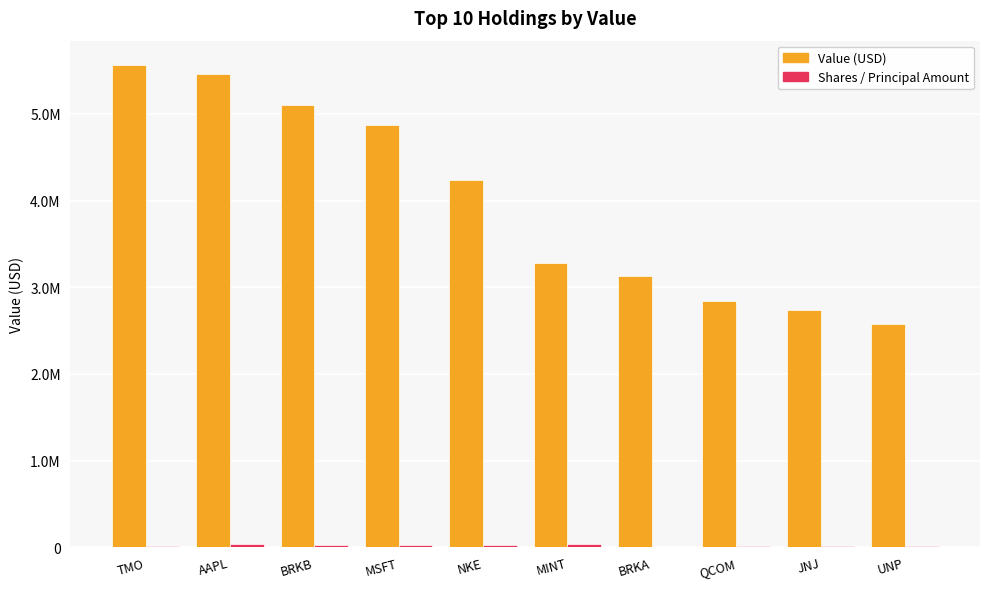

Reading left to right, extract all data points from this chart.

Value (USD): 5567000	5461000	5106000	4869000	4235000	3277000	3131000	2843000	2737000	2580000
Shares / Principal Amount: 11952	41160	22022	21890	29938	32119	9	18658	17395	12392